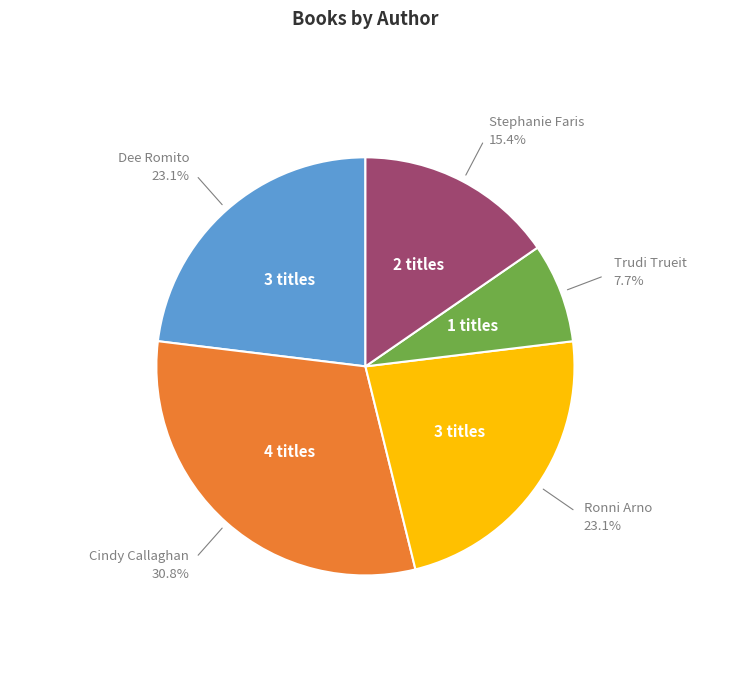

Is Dee Romito the majority of the pie?

No